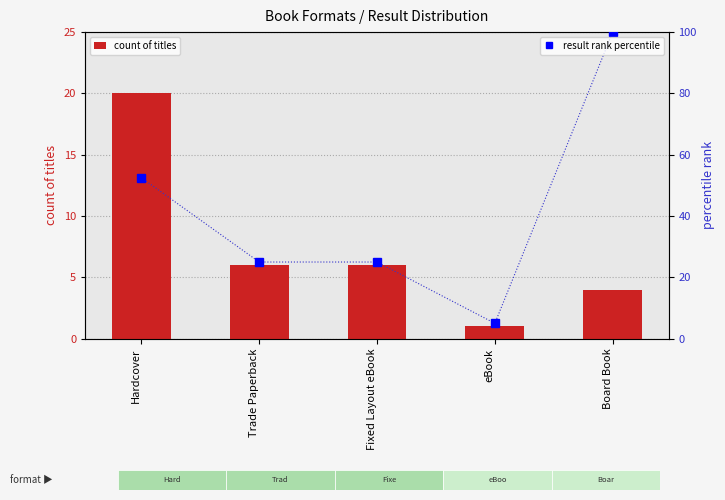

Which has a higher value, Trade Paperback or Hardcover?

Hardcover